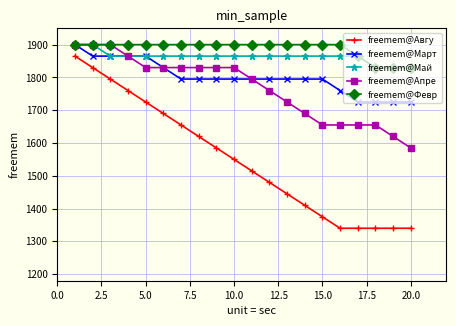

Count the number of categories in the chart.

20